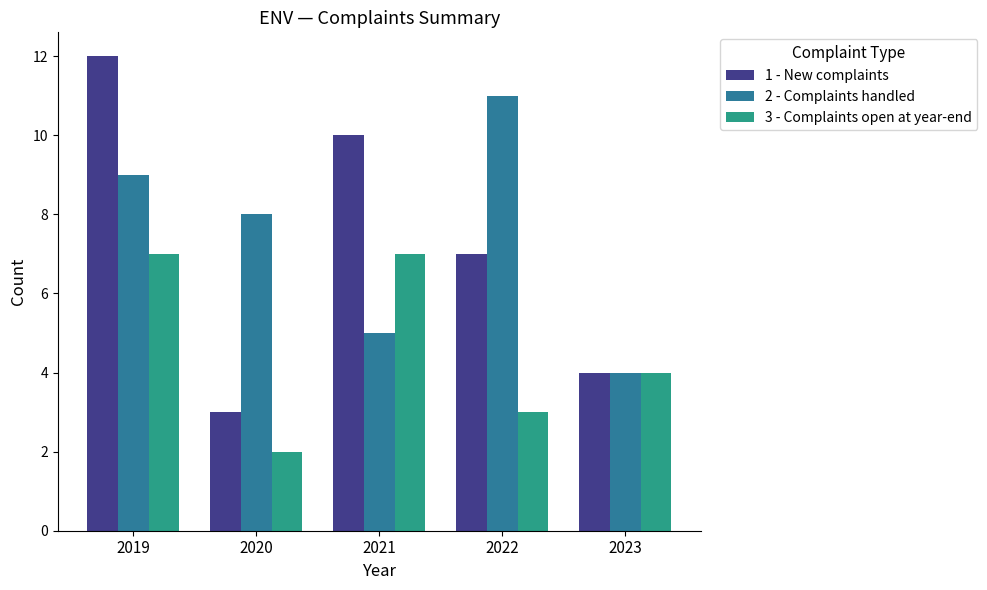

List the labels in order of 1 - New complaints value, smallest first.

2020, 2023, 2022, 2021, 2019